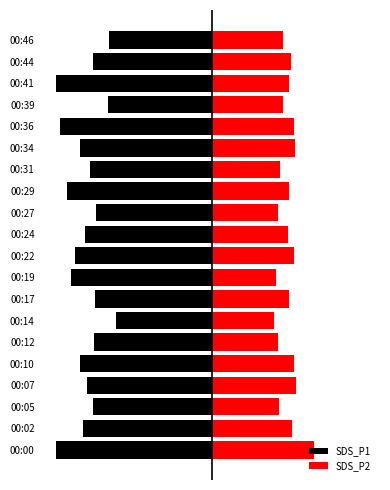

How many bars are there in each group?

2